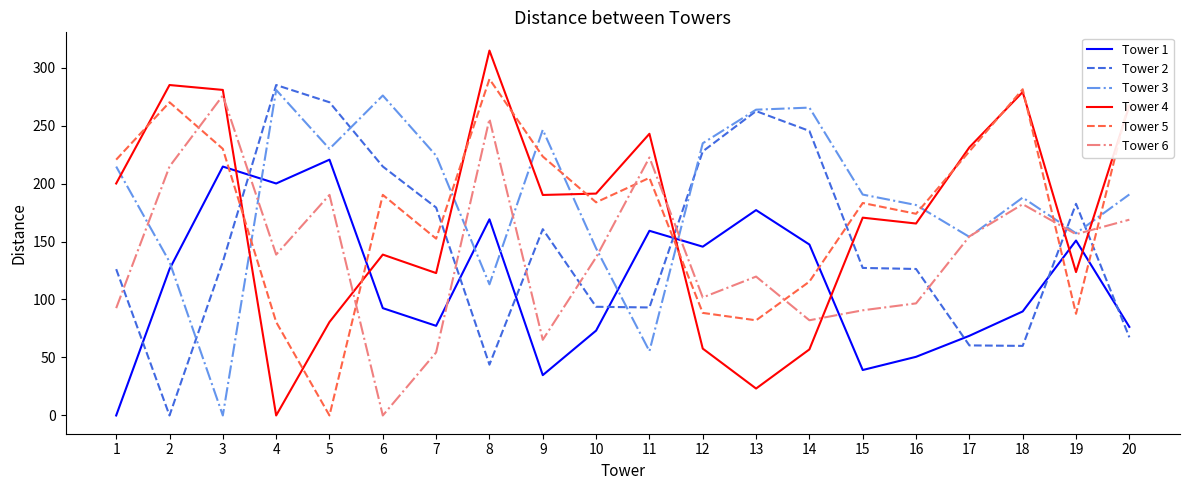

Where do Tower 6 and Tower 4 first cross each other?

3 and 4